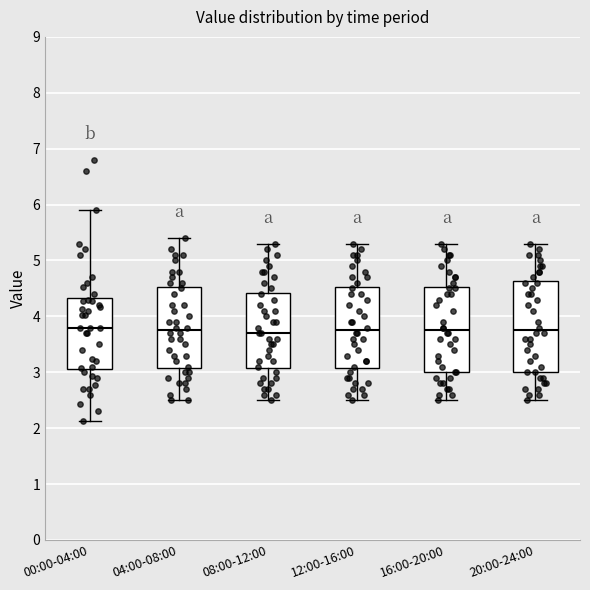

Where does the lower whisker of the box for 04:00-08:00 end on the y-axis? The values are not printed on the chart, so give them approximately, as read against the axis.

2.5